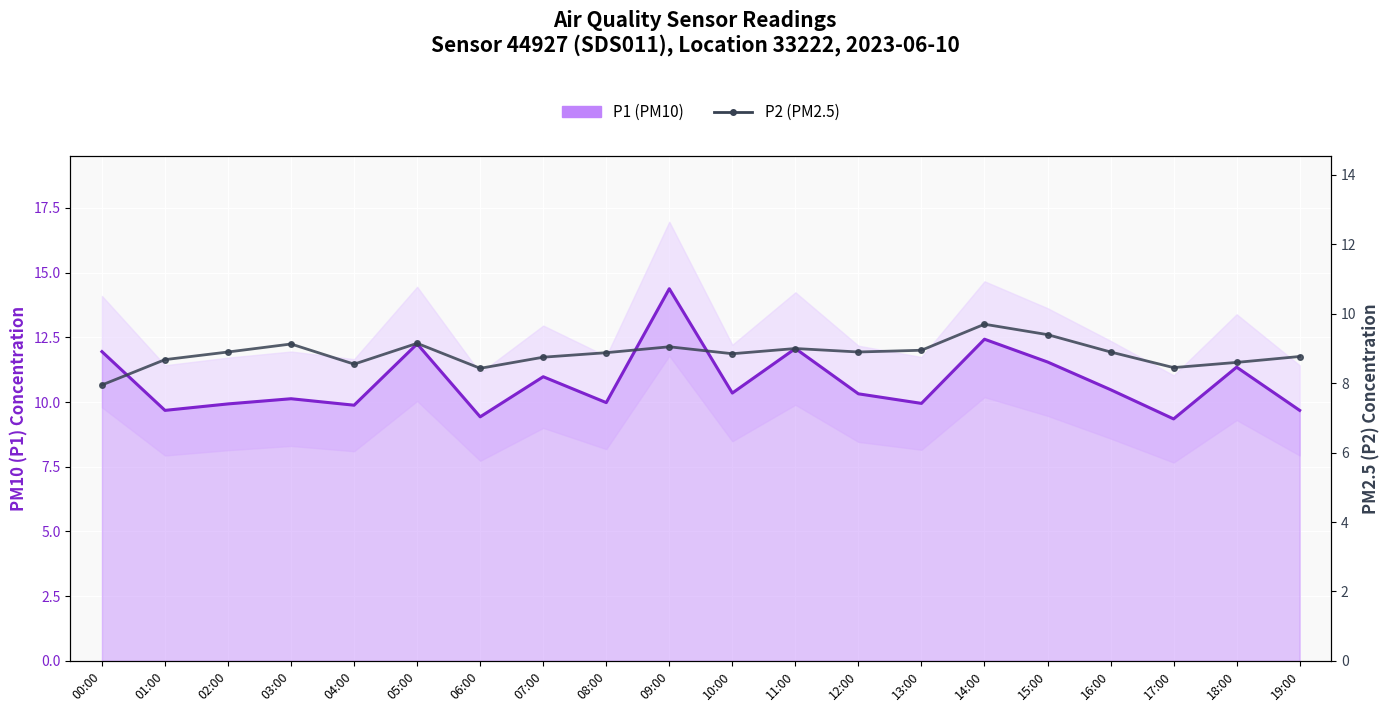

What position from the left is 11:00?

12